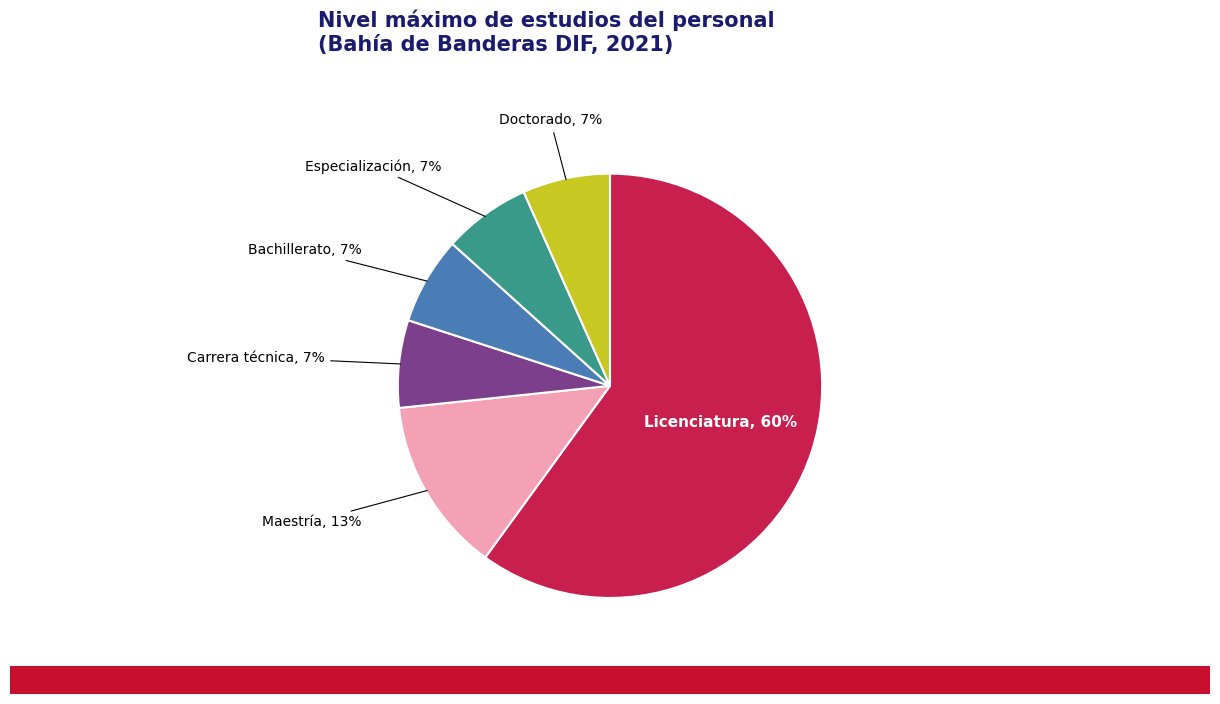

To the nearest percent, what is the average slice percentage?

17%